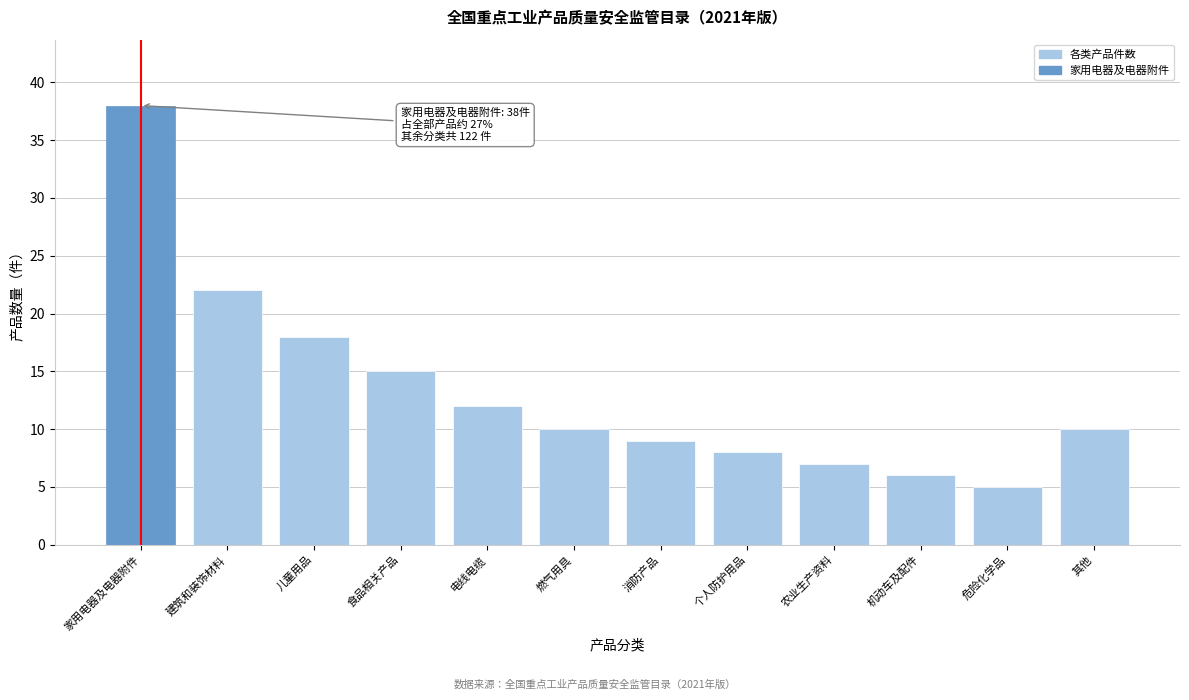

Reading left to right, what are all the values shown in this chart?

家用电器及电器附件=38	建筑和装饰材料=22	儿童用品=18	食品相关产品=15	电线电缆=12	燃气用具=10	消防产品=9	个人防护用品=8	农业生产资料=7	机动车及配件=6	危险化学品=5	其他=10